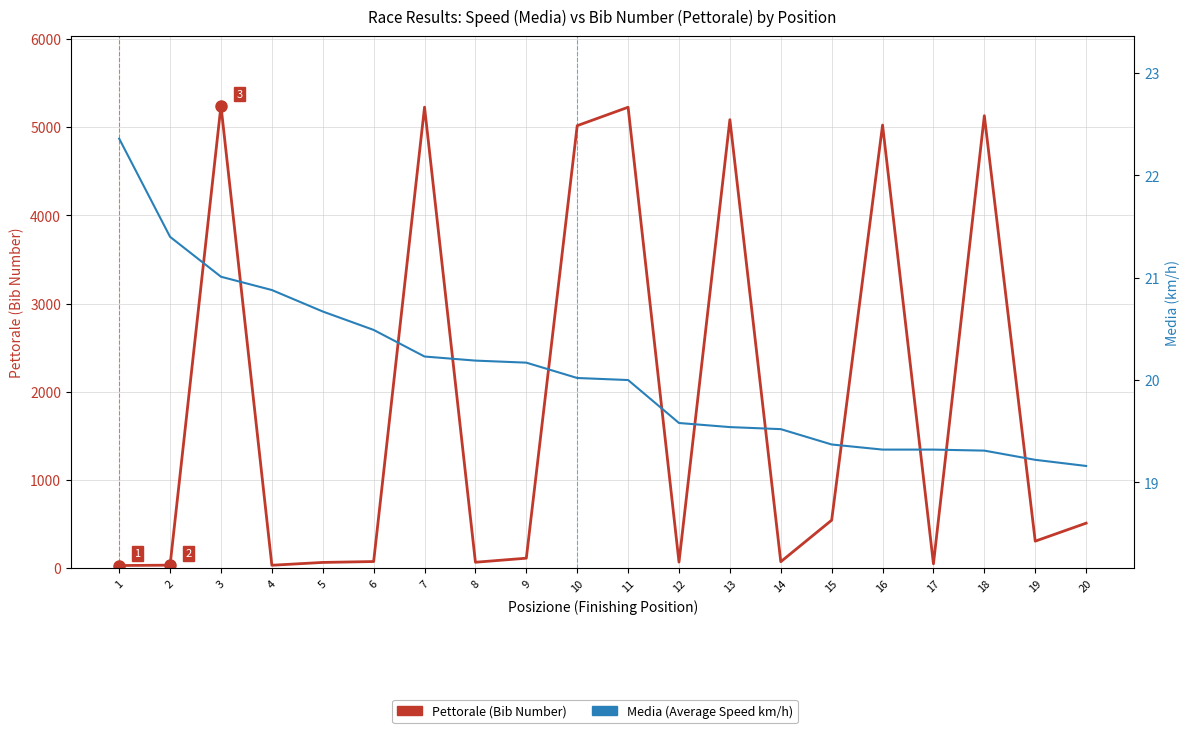

How many data points in Pettorale (Bib Number) are less than 307?

10